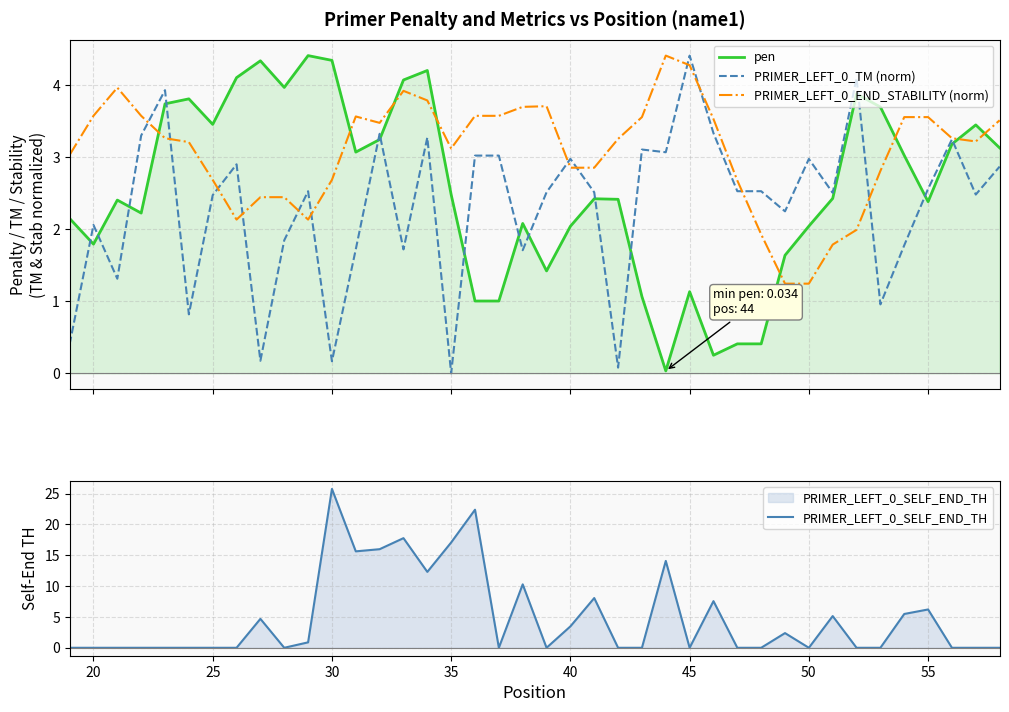

What are all the series names shown in the legend?

pen, PRIMER_LEFT_0_TM (norm), PRIMER_LEFT_0_END_STABILITY (norm), PRIMER_LEFT_0_SELF_END_TH